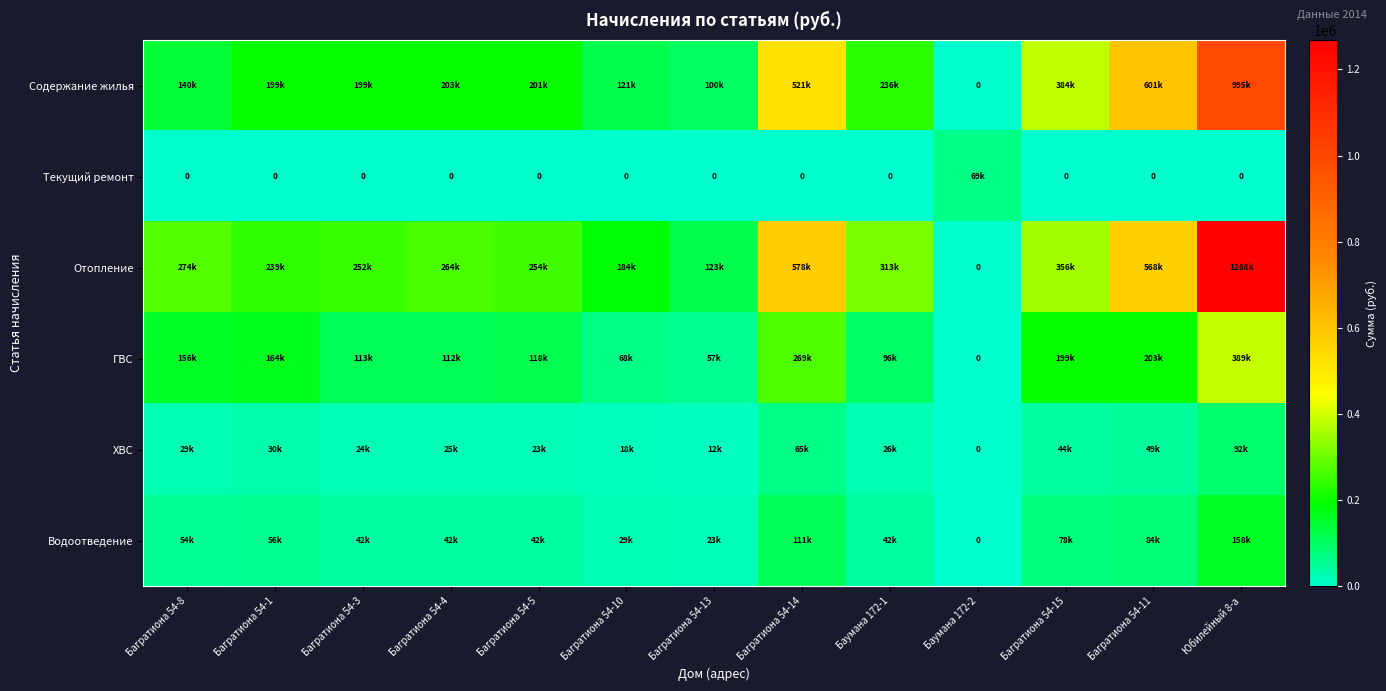

Which category has the lowest value in the ГВС series?

Баумана 172-2